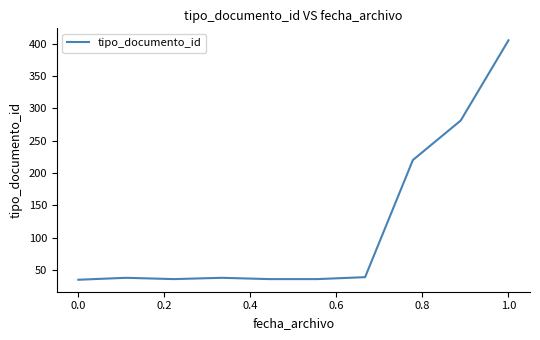

What is the difference between the maximum and minimum values?

370